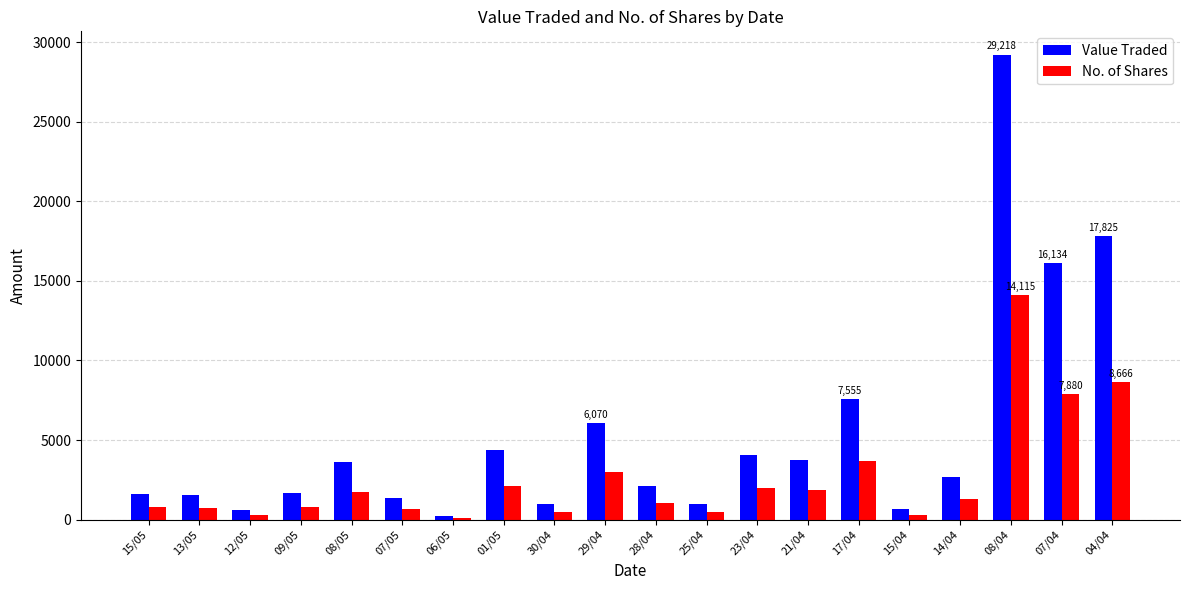

What is the value of the Value Traded bar at the 6th from the left?

1329